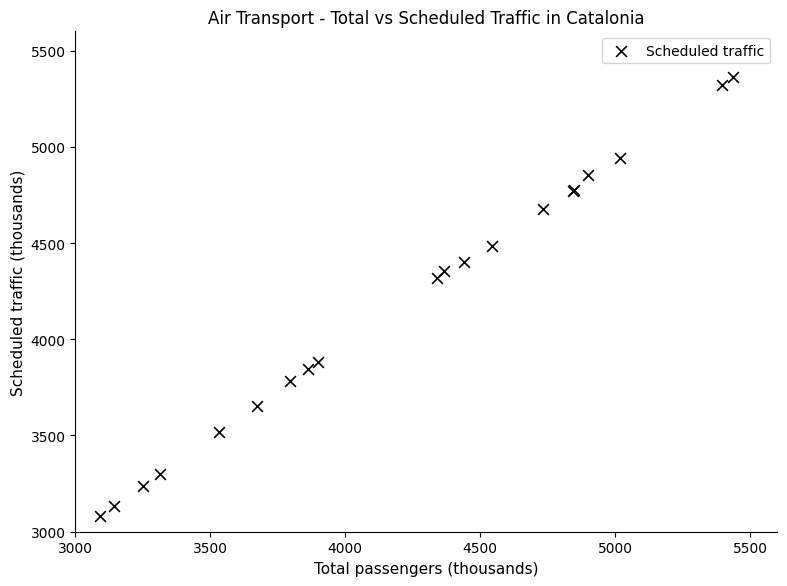

What Y value in the scatter plot is closest to 4221?

4316.5